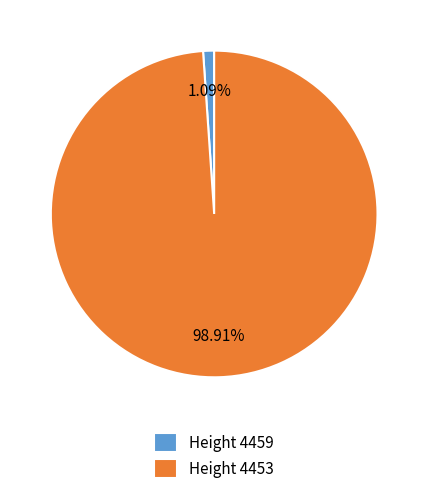

Rank the categories by value from highest to lowest.

Height 4453, Height 4459